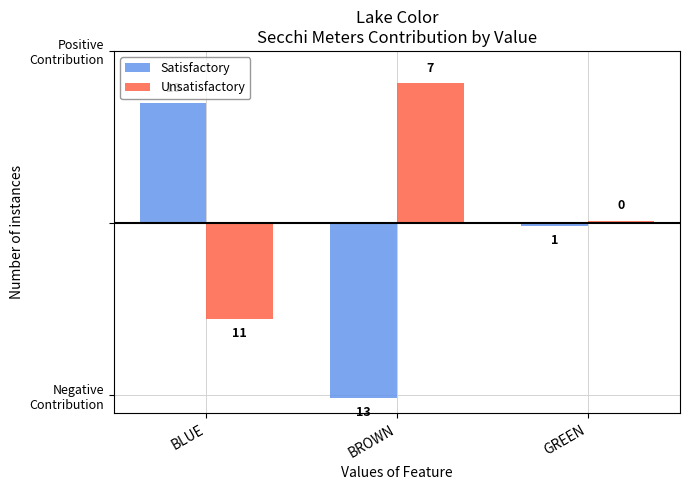

Does the chart contain stacked bars?

No